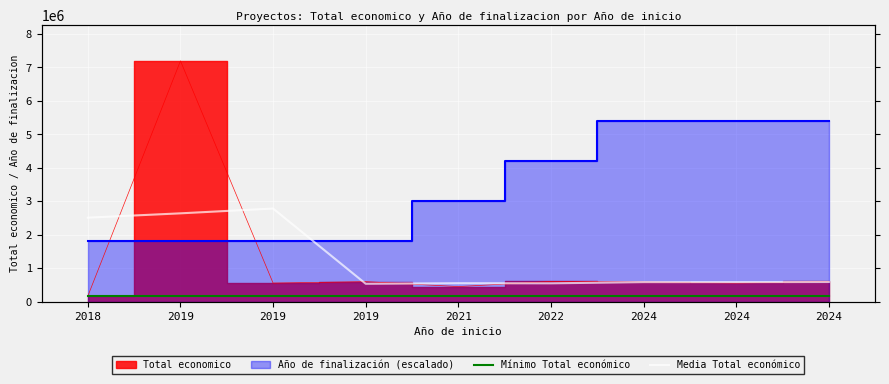

True or false: Mínimo Total económico and Media Total económico intersect in this chart.

False